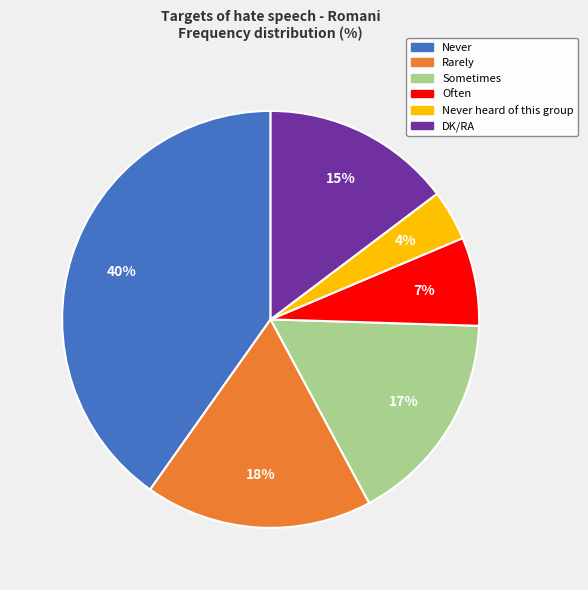

To the nearest percent, what is the average slice percentage?

17%